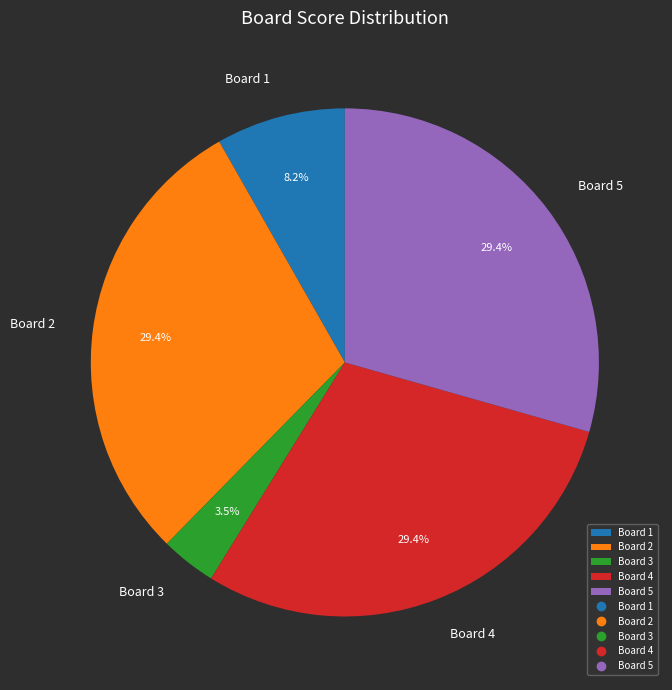

How much of the chart is everything except Board 5?

70.6%